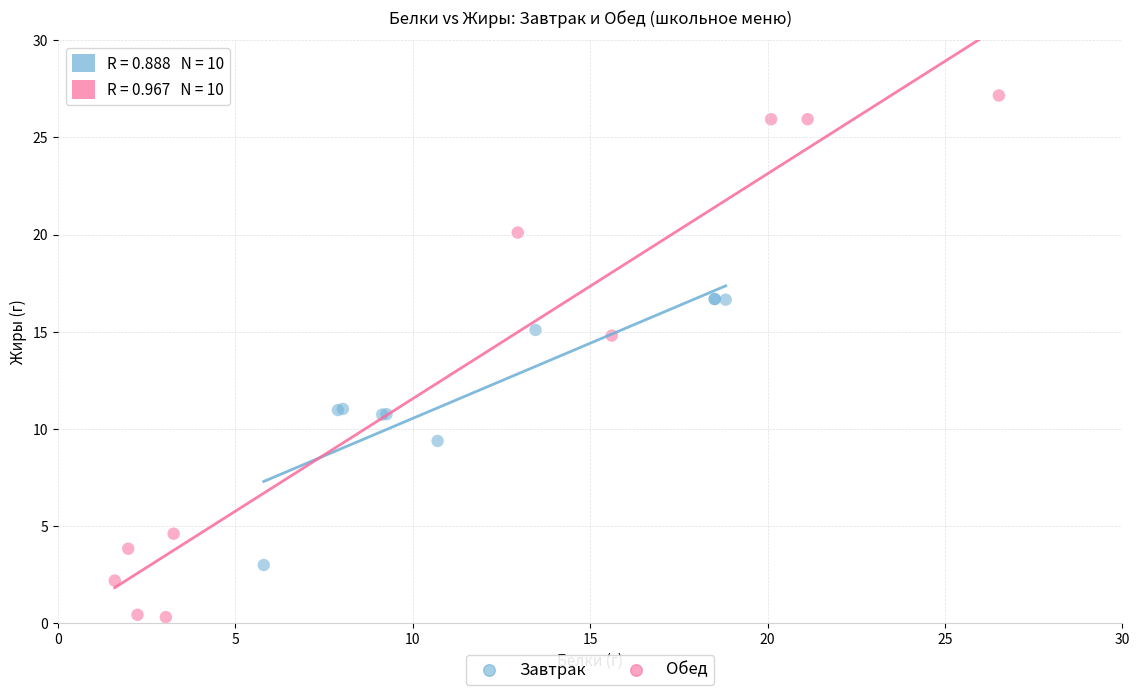

What are all the series names shown in the legend?

Завтрак, Обед